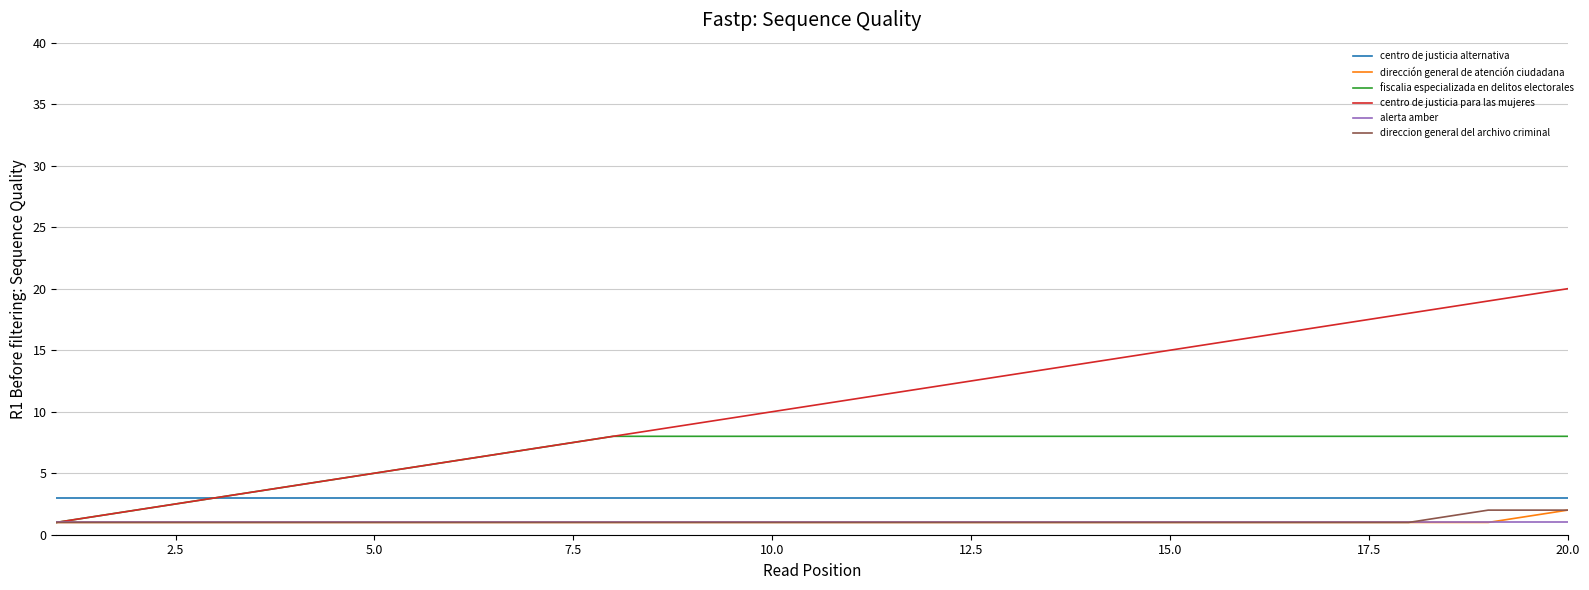

How many categories are shown in the chart?

20